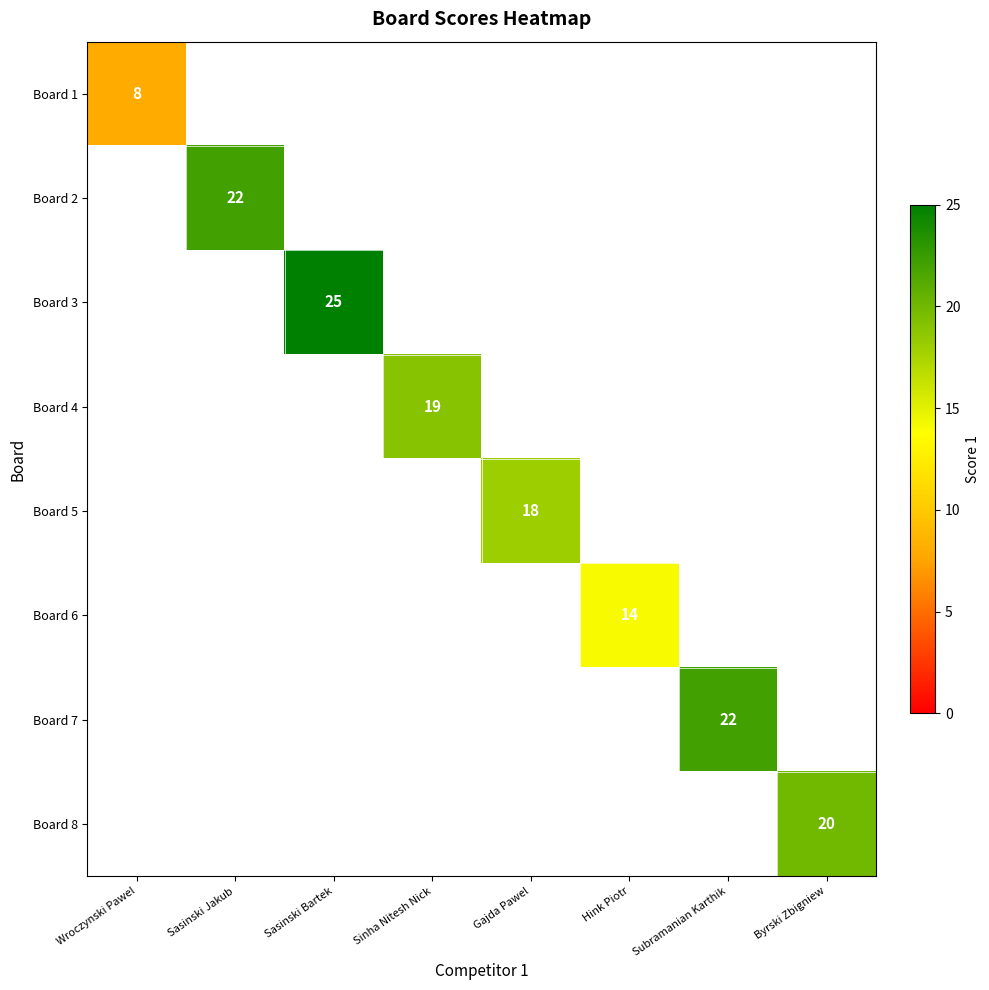

The value of Board 6 at Hink Piotr is 8. True or false?

False